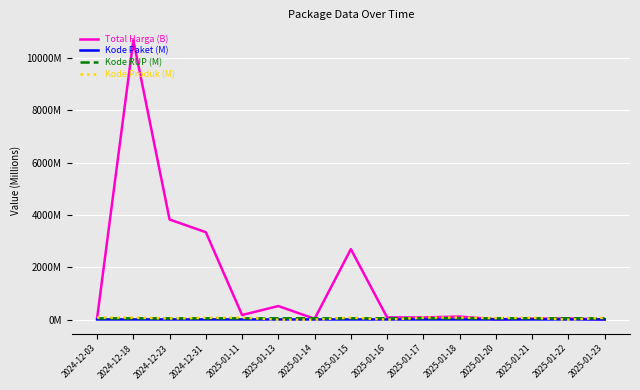

Which has a higher value, 2025-01-17 or 2024-12-03?

2025-01-17